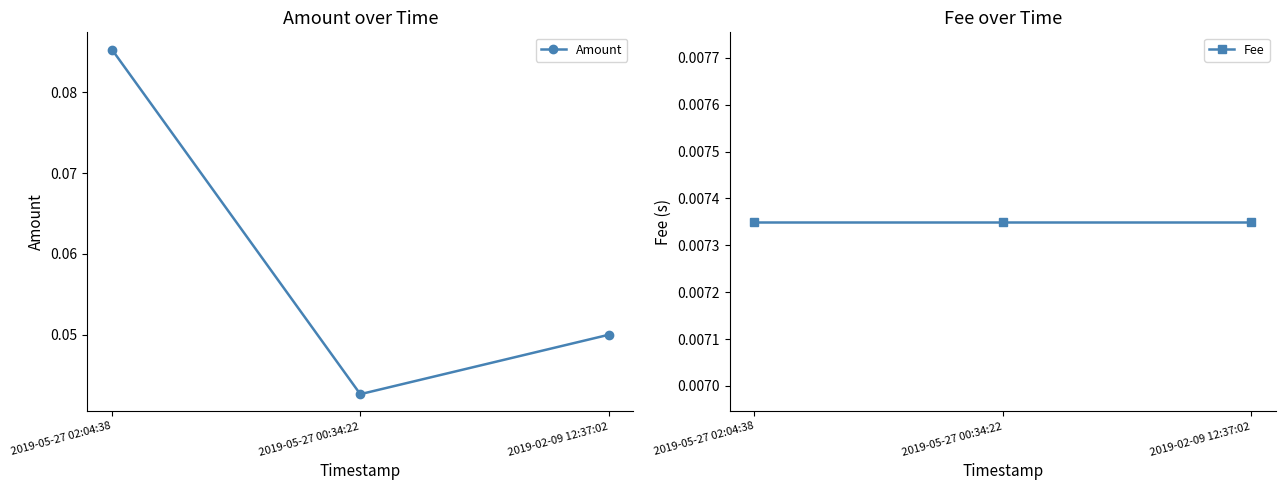

Reading left to right, what are all the values shown in this chart?

Amount: 0.1	0.0	0.1
Fee: 0.0	0.0	0.0